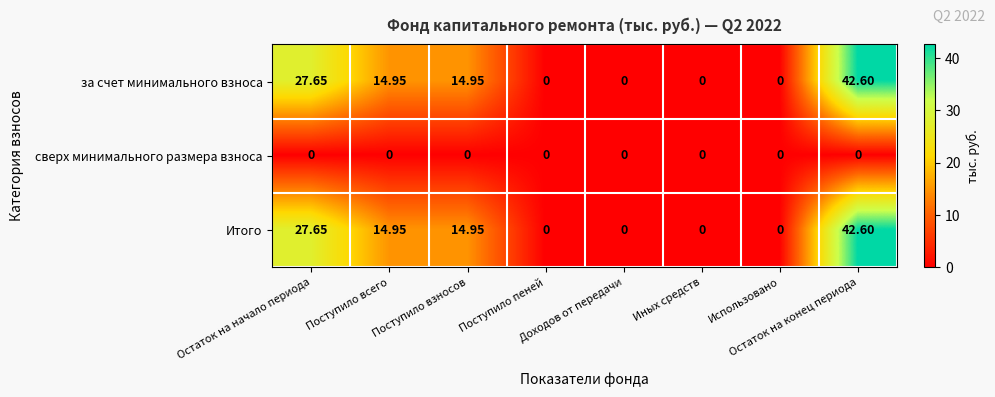

How many positive values does the Итого series have?

4